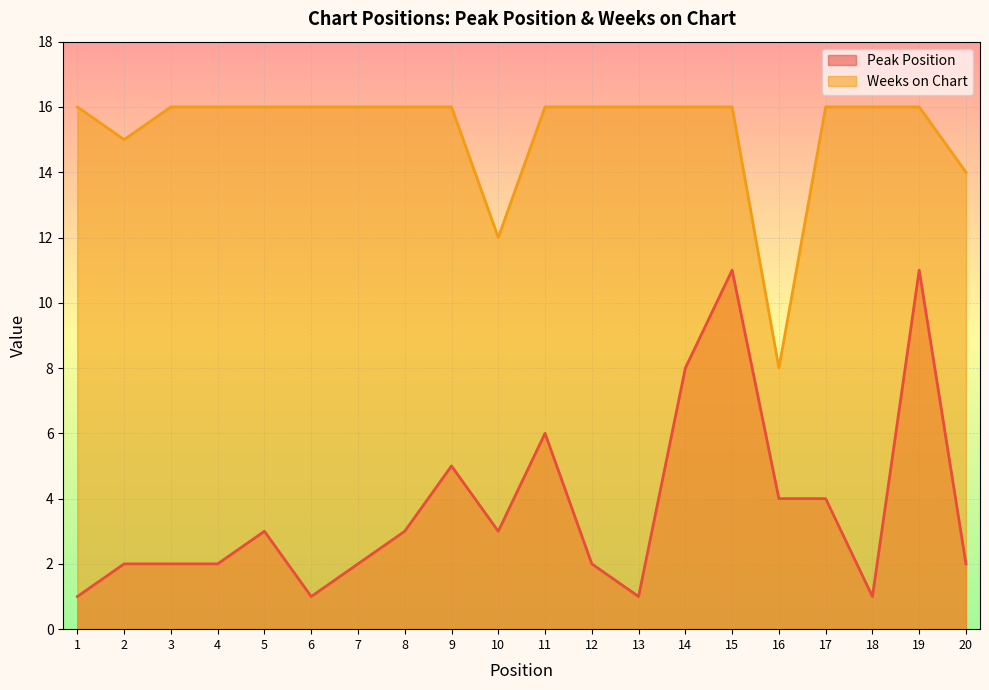

Reading left to right, list all the values displayed in this chart.

Peak Position: 1	2	2	2	3	1	2	3	5	3	6	2	1	8	11	4	4	1	11	2
Weeks on Chart: 16	15	16	16	16	16	16	16	16	12	16	16	16	16	16	8	16	16	16	14